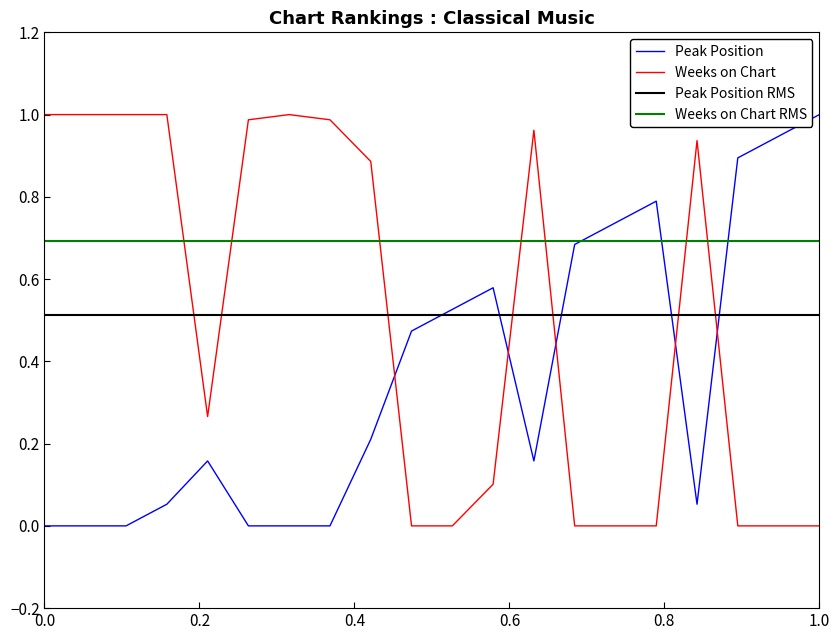

True or false: Weeks on Chart has more than 2 interior local peaks.

True